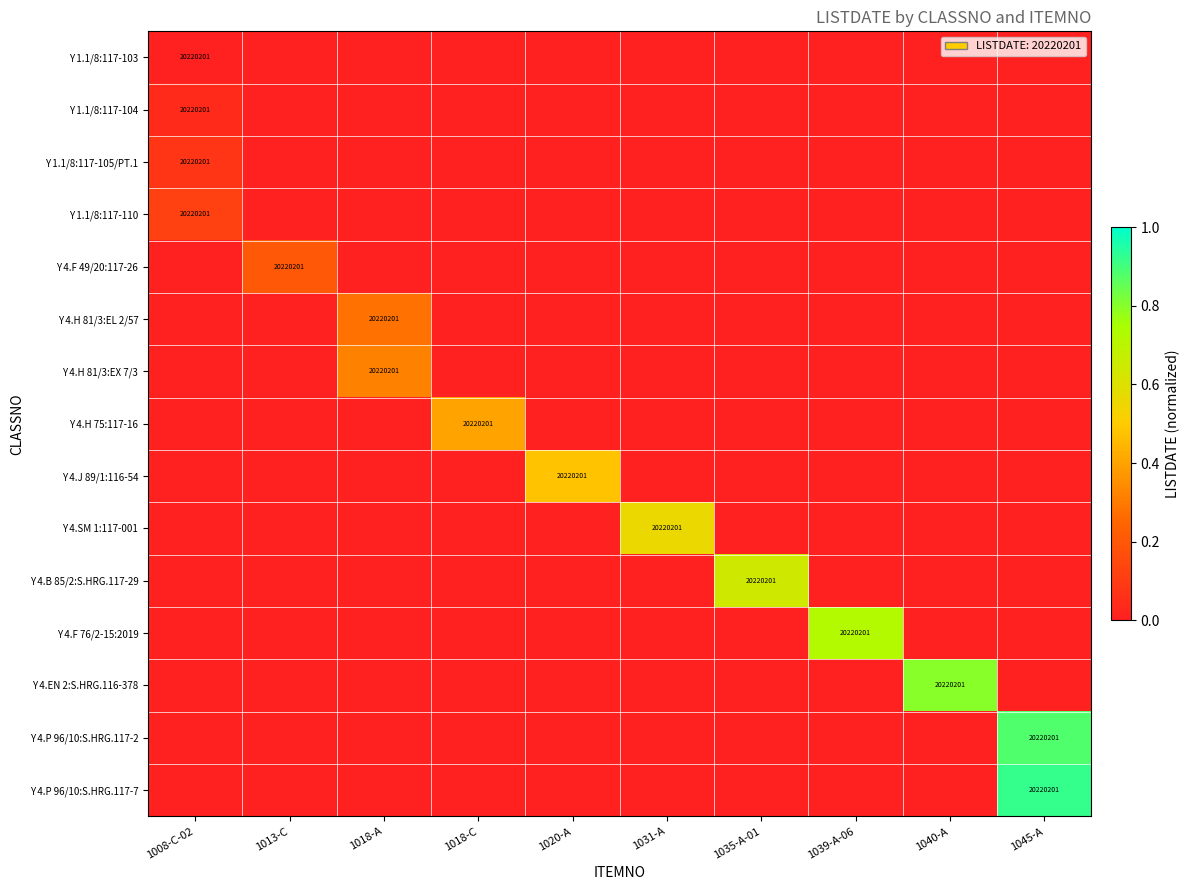

The Y 4.P 96/10:S.HRG.117-7 series shows 20220201 at 1045-A. True or false?

True